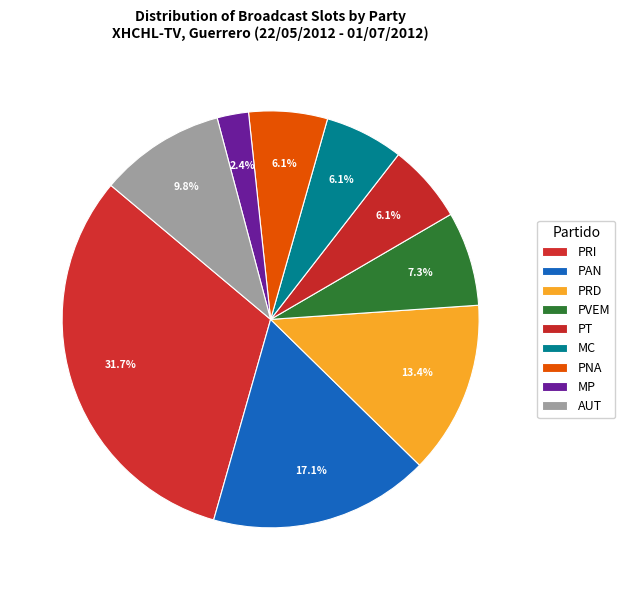

How many slices are in this pie chart?

9